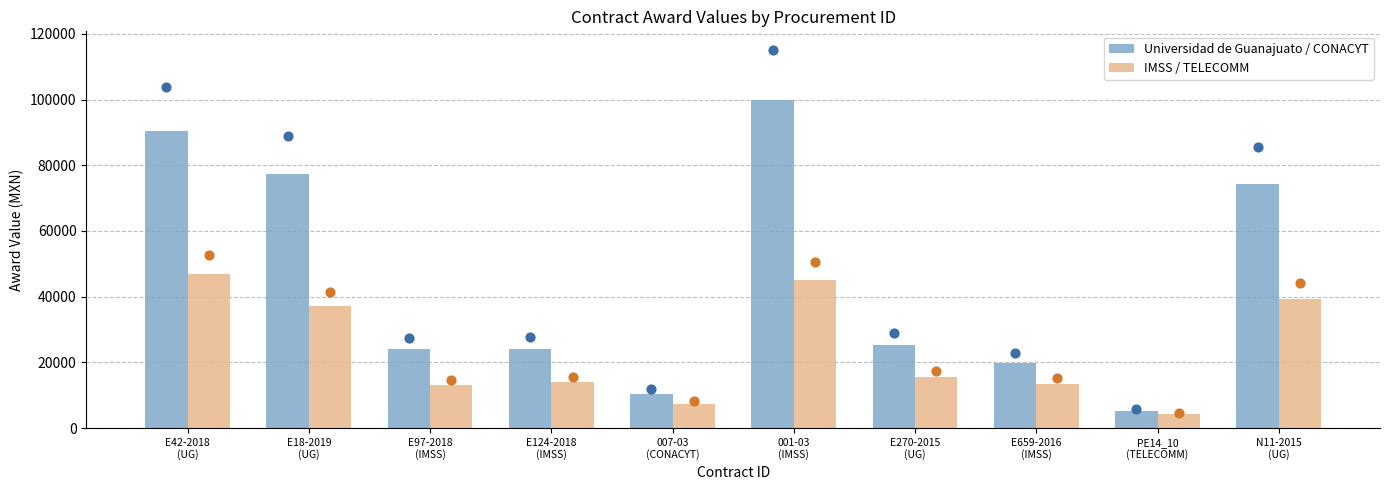

Which series contains the lowest Y value?

IMSS / TELECOMM